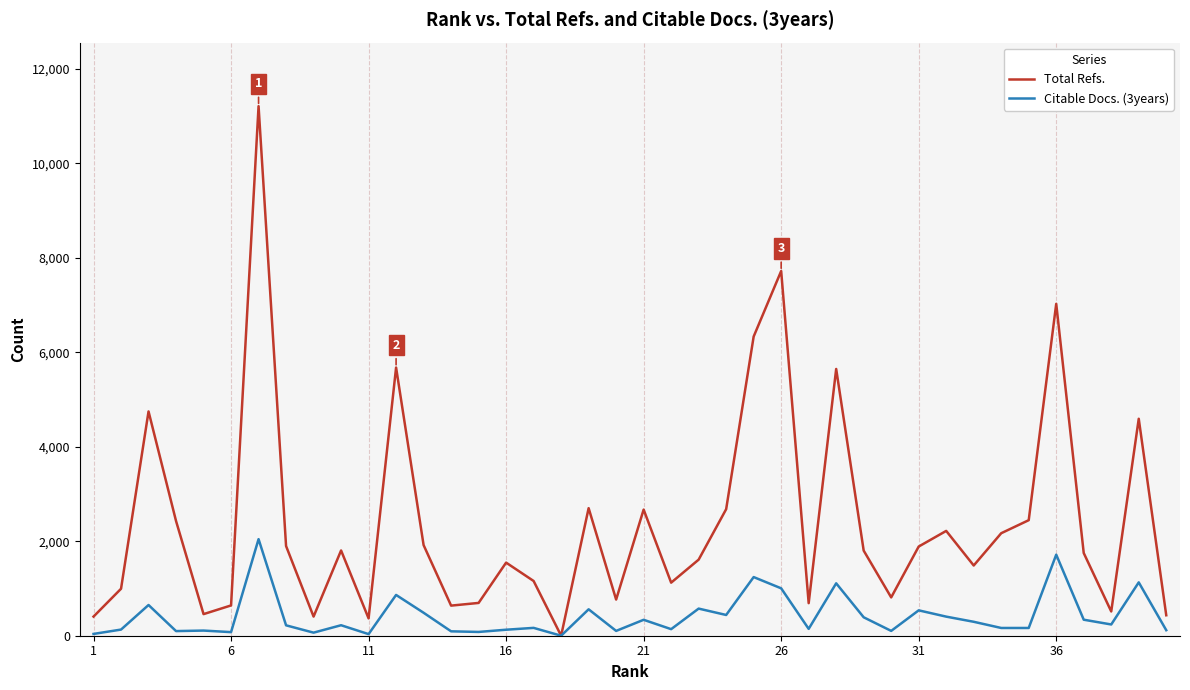

Rank the series by their average value, from highest to lowest.

Total Refs., Citable Docs. (3years)